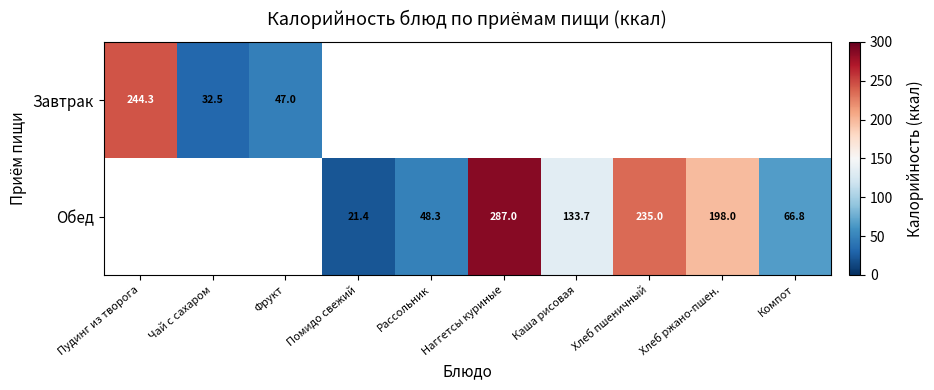

Which category has the lowest value across all series?

Помидо свежий